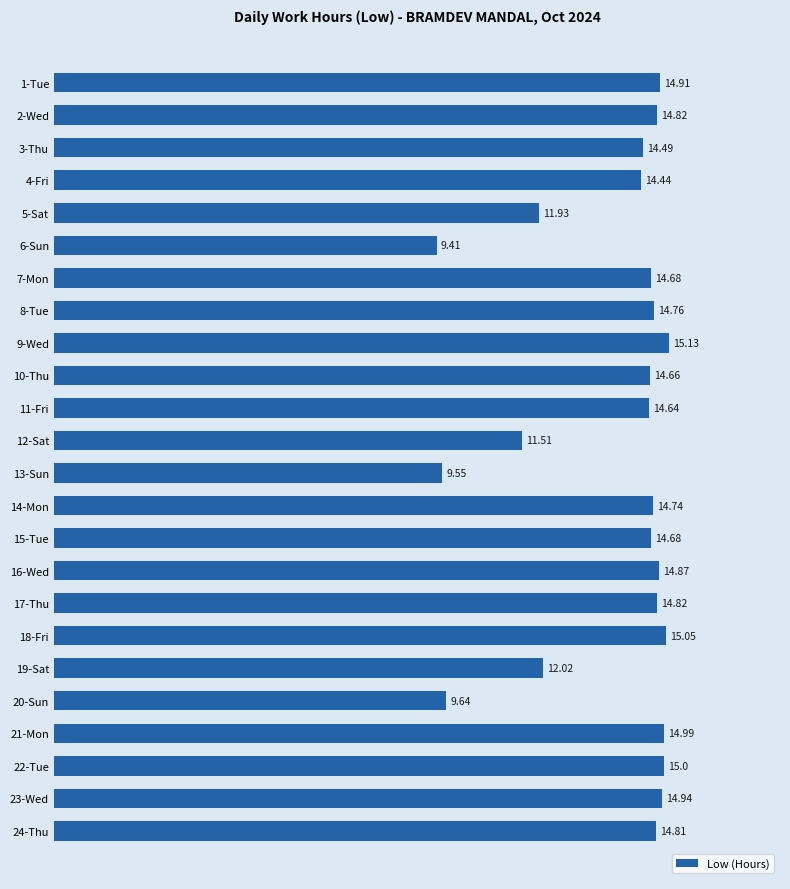

Between 16-Wed and 3-Thu, which is larger?

16-Wed